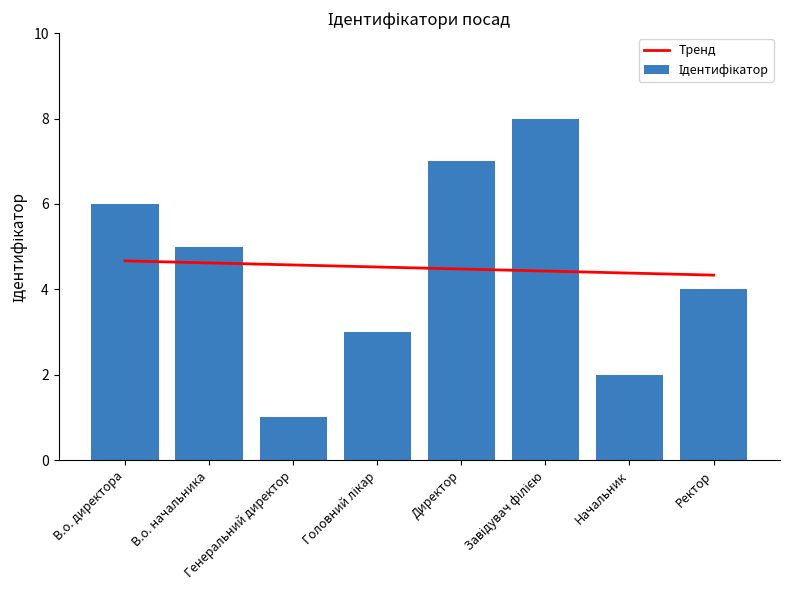

Reading left to right, what are all the values shown in this chart?

Тренд: 4.7	4.6	4.6	4.5	4.5	4.4	4.4	4.3
Ідентифікатор: 6.0	5.0	1.0	3.0	7.0	8.0	2.0	4.0